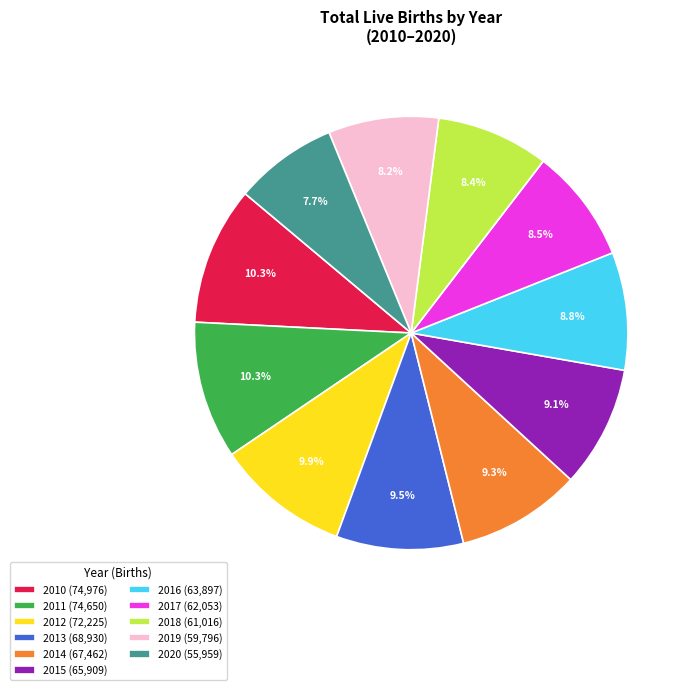

What is the smallest slice in the pie chart?

2020